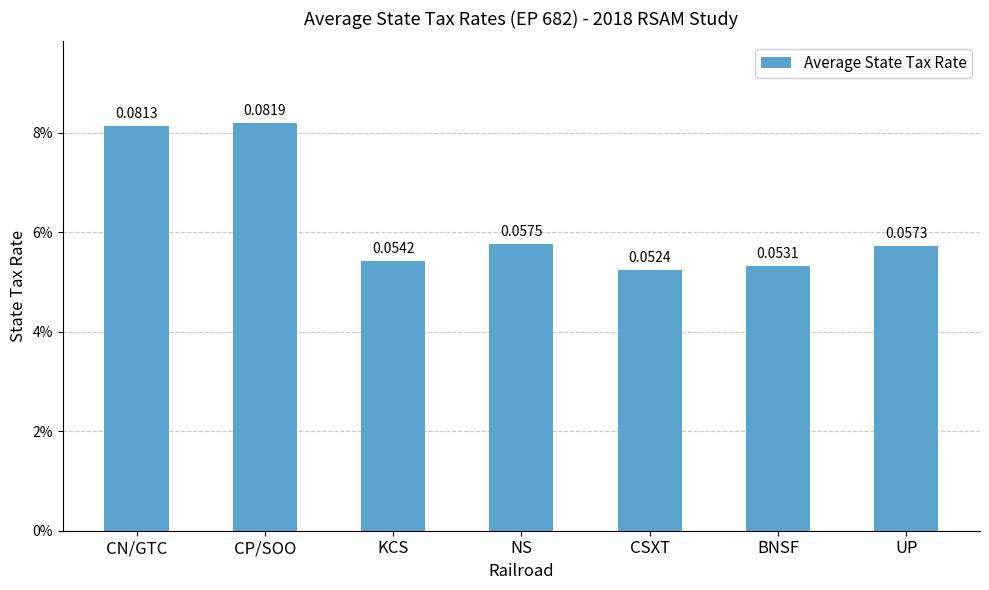

The chart shows a value of 0.1 at UP. True or false?

True